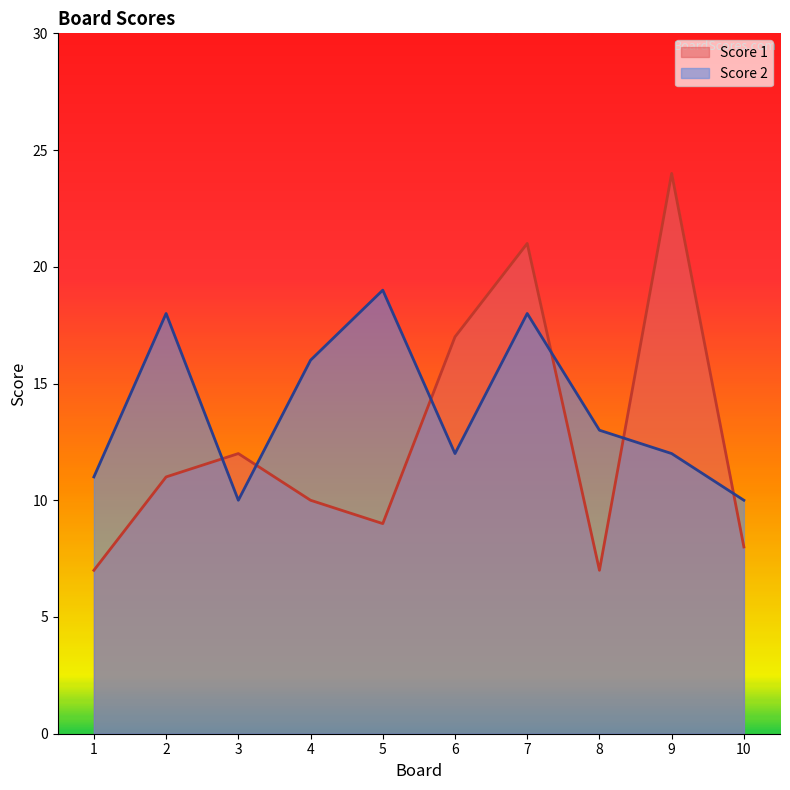

Is the value of Score 1 at 1 greater than the value of Score 2 at 8?

No